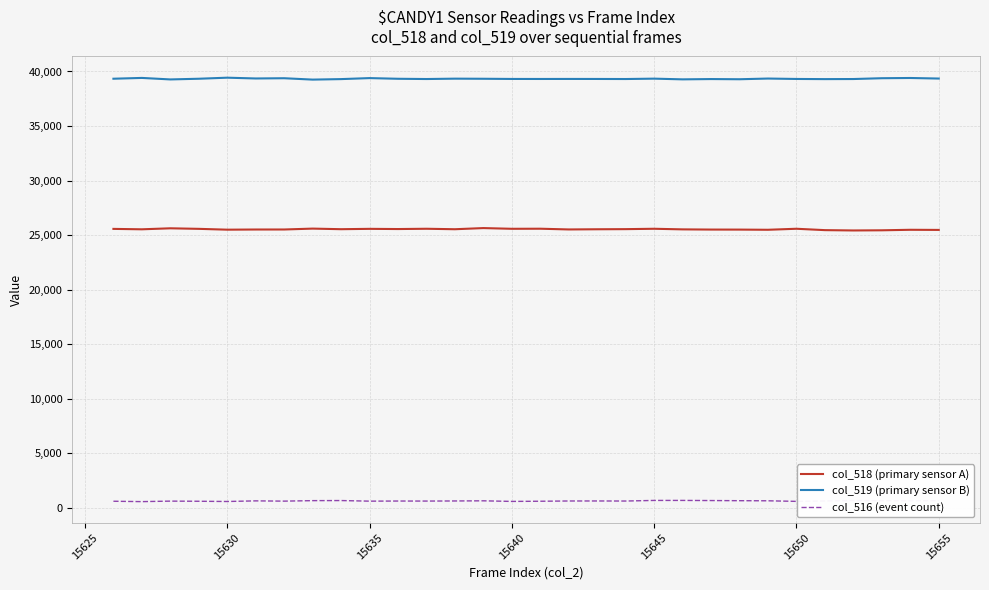

What is the greatest value displayed?

39433